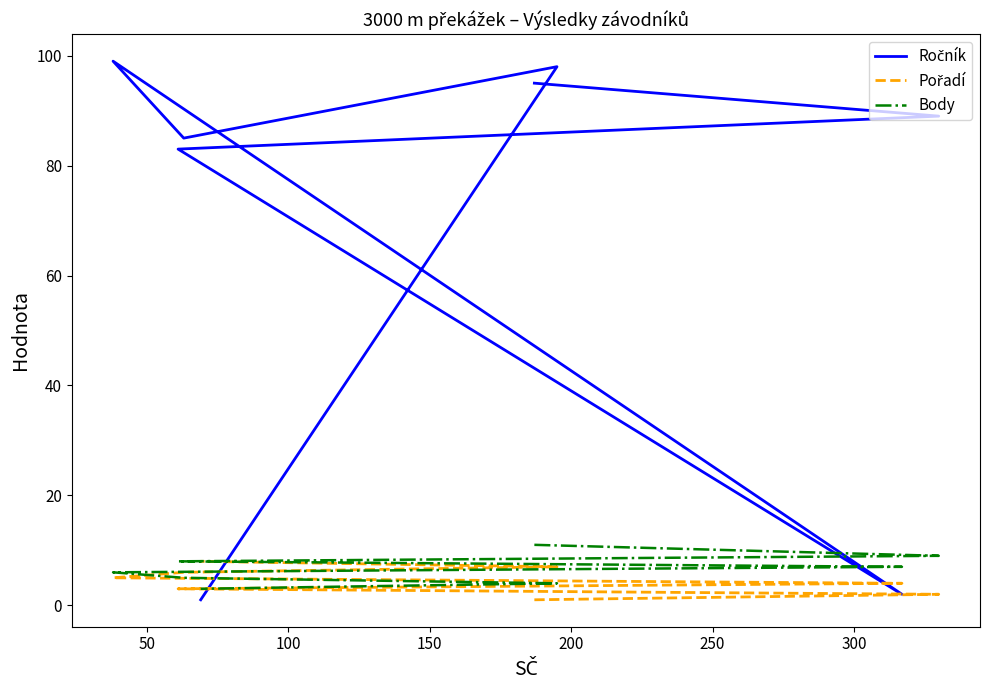

What is the sum of all Pořadí values?

36